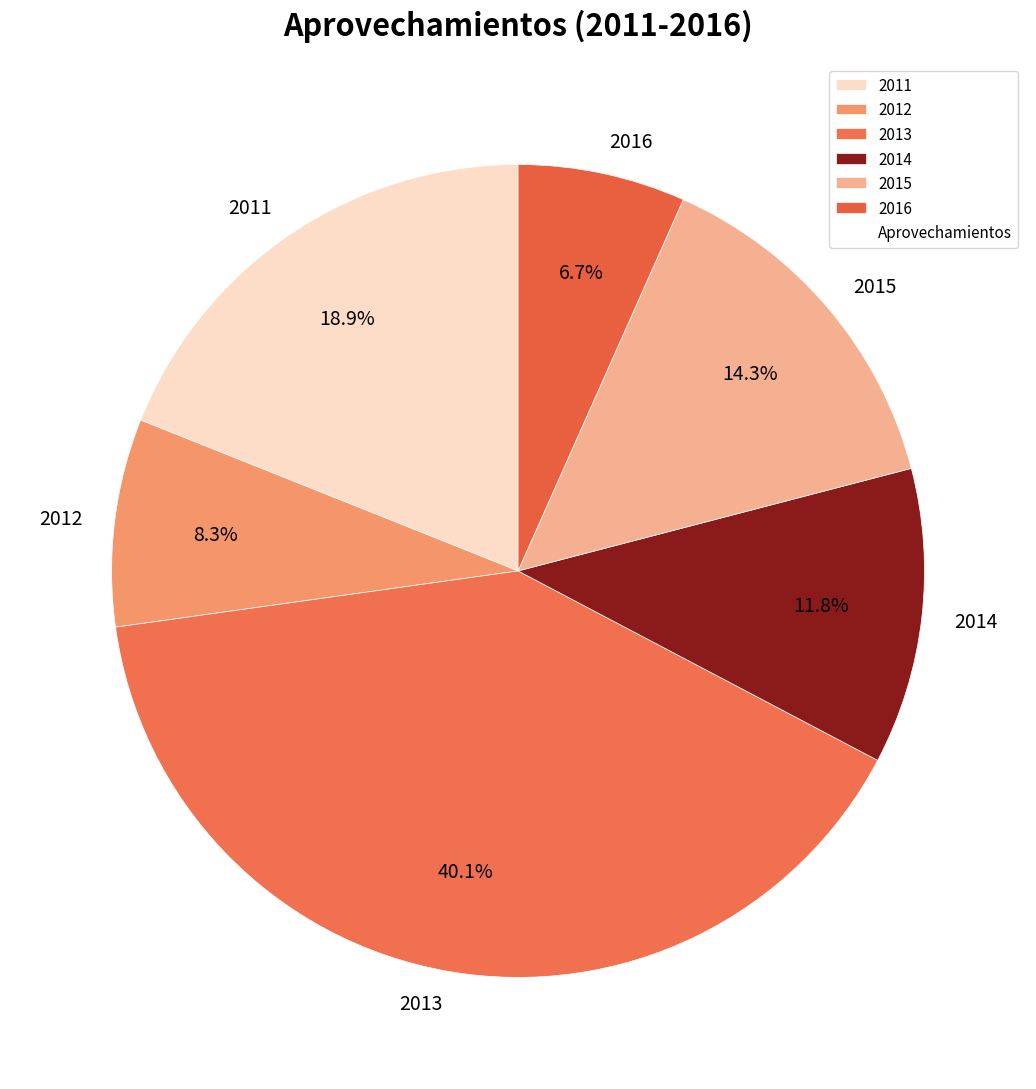

Is it true that 2013 is 40% of the pie?

True